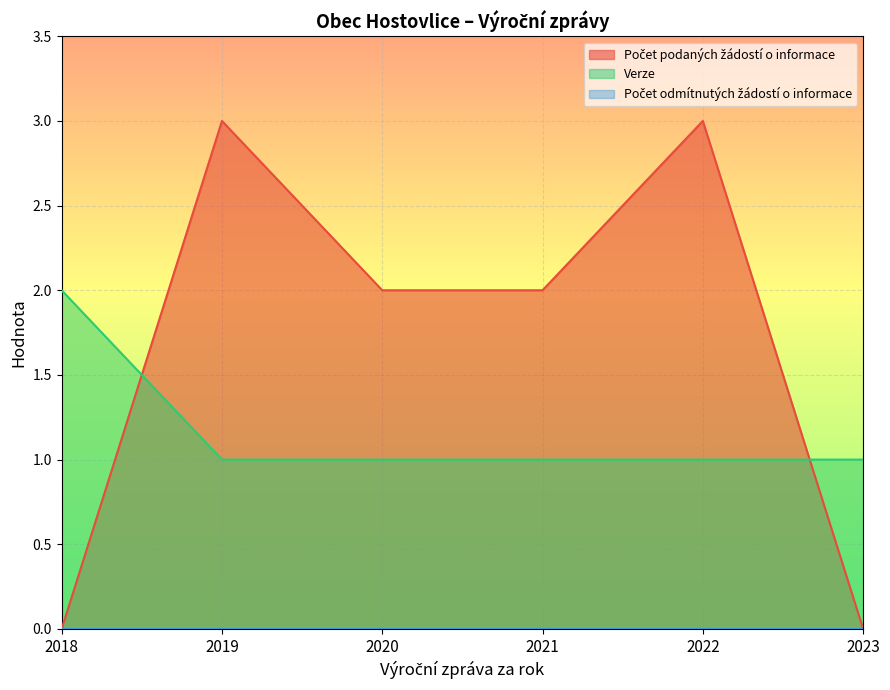

Which category has the lowest value in the Počet podaných žádostí o informace series?

2018